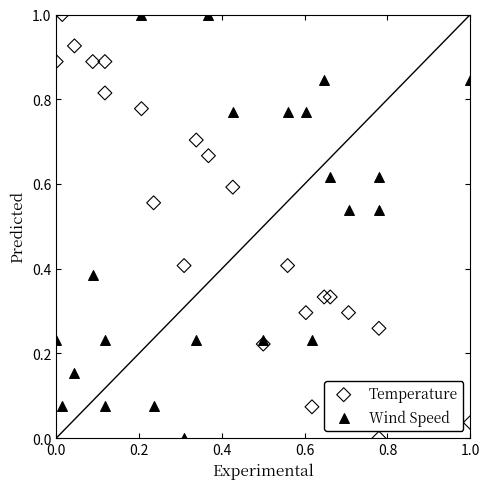

What is the X range (max minus min) for the scatter plot?

1.0